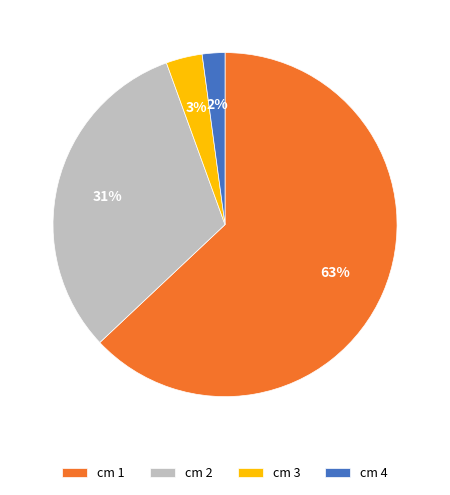

To the nearest percent, what is the average slice percentage?

25%